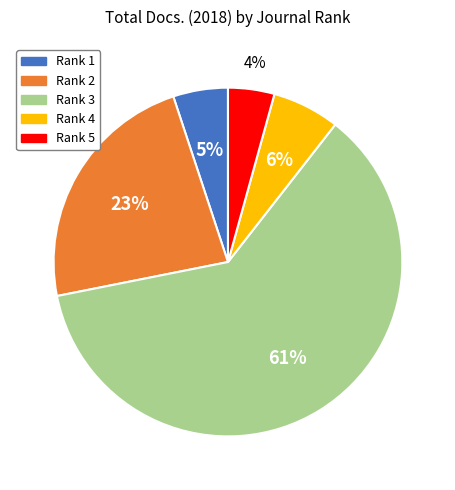

To the nearest percent, what is the average slice percentage?

20%